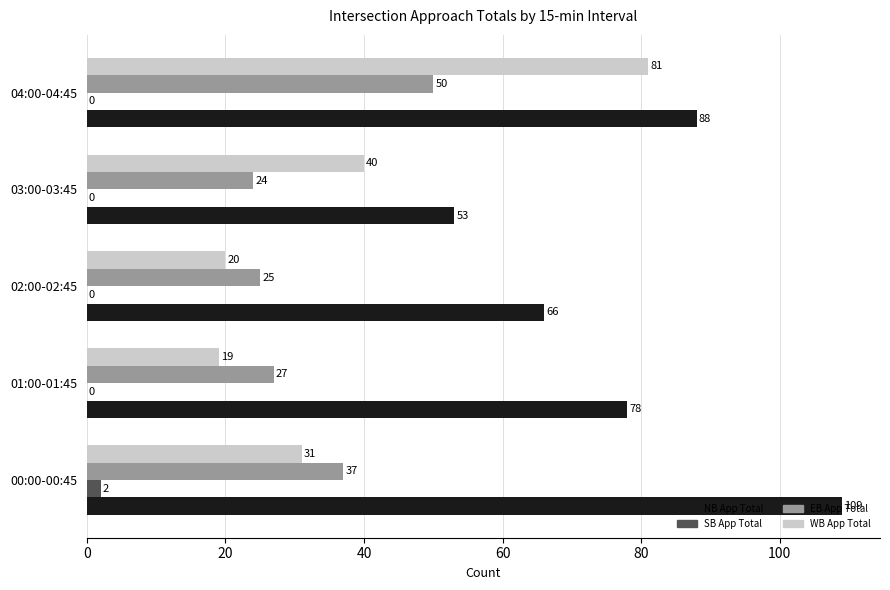

What are all the series names shown in the legend?

NB App Total, SB App Total, EB App Total, WB App Total